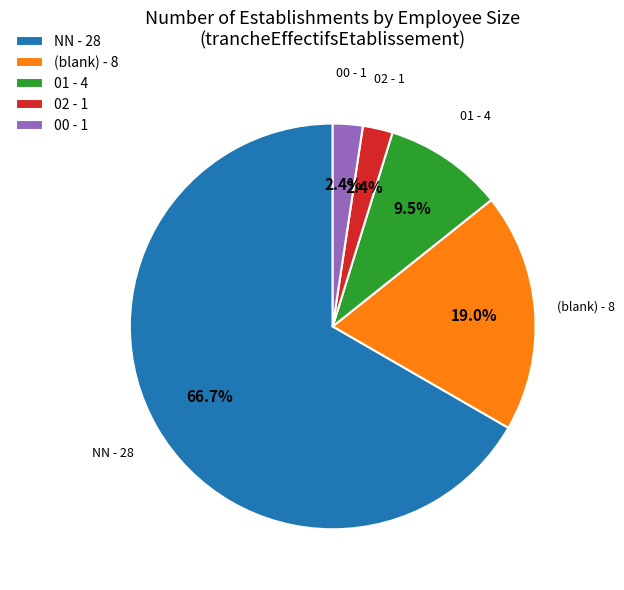

Which has a higher value, 01 - 4 or (blank) - 8?

(blank) - 8